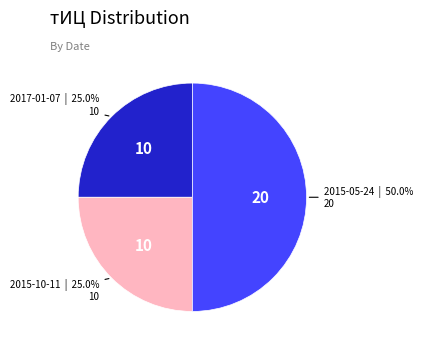

Count the number of slices in the pie.

3